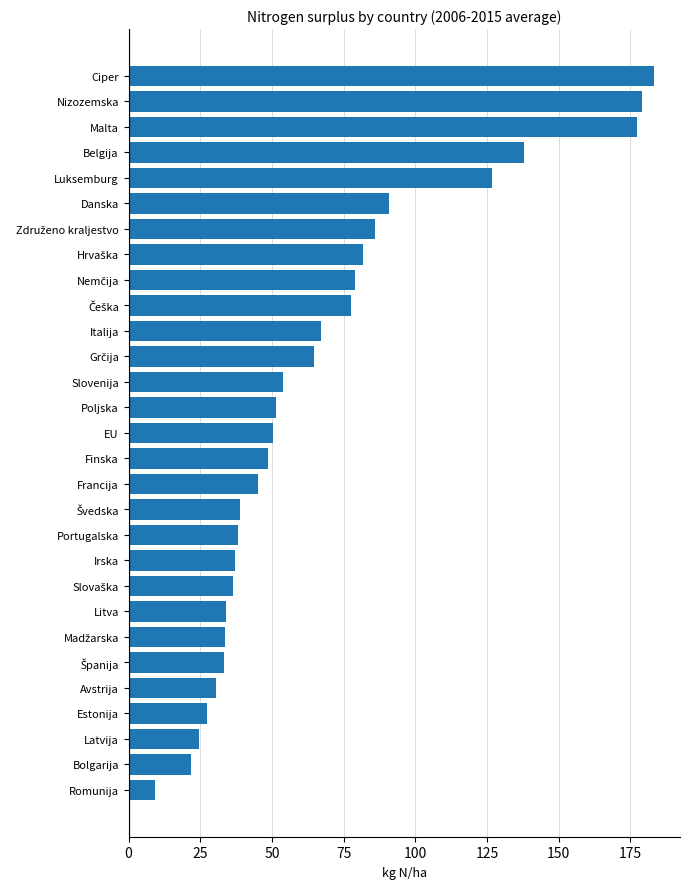

What is the sum of all values?

1966.3